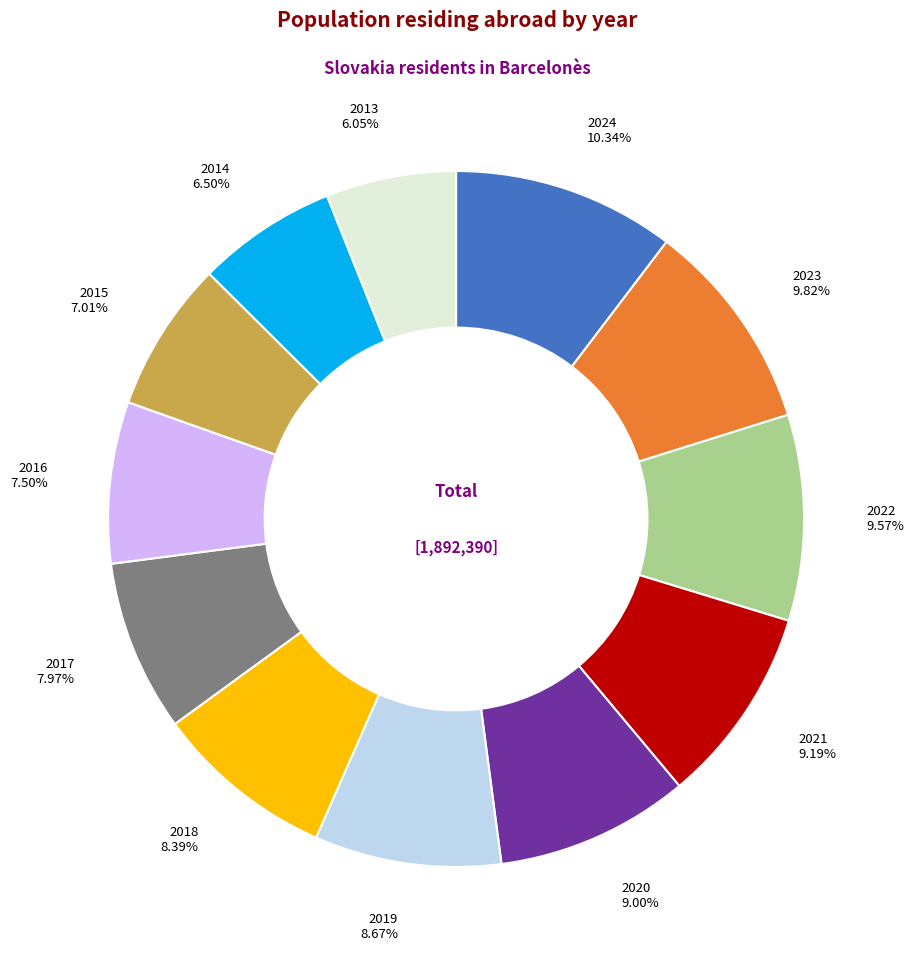

To the nearest percent, what portion does 2015 represent?

7%